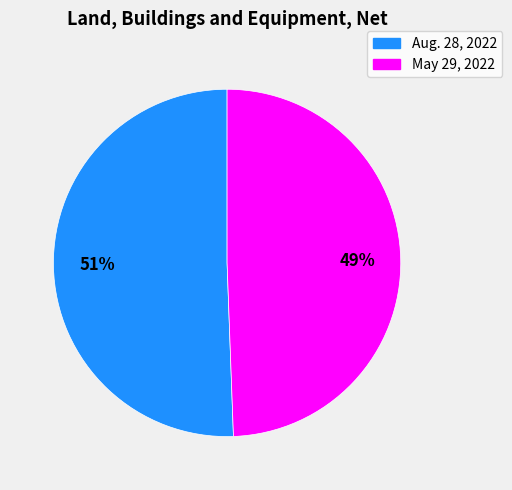

To the nearest percent, what is the average slice percentage?

50%